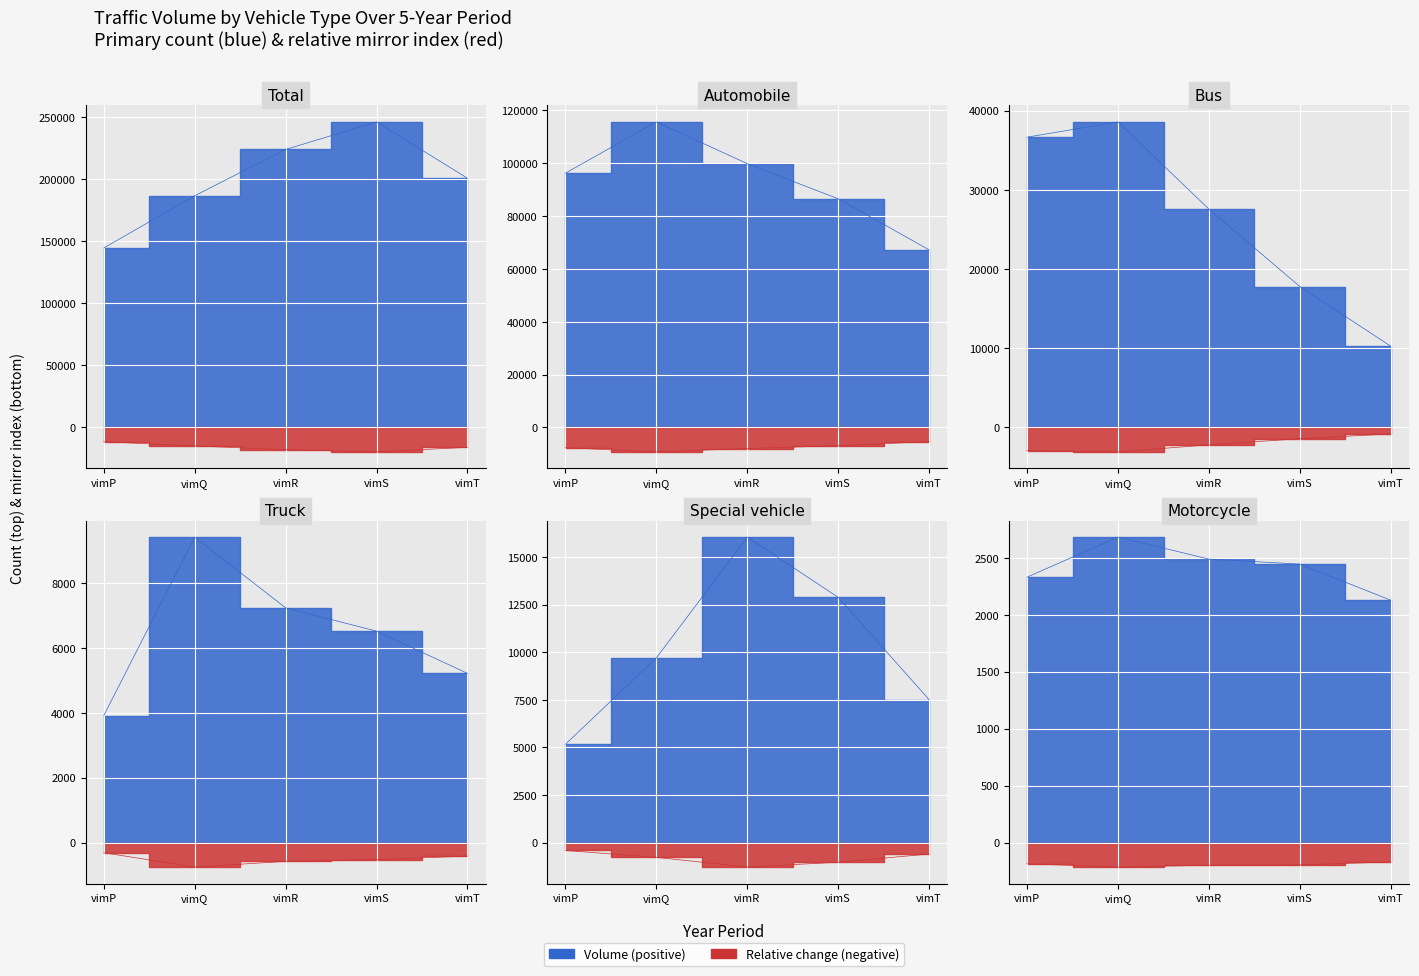

True or false: Automobile and Motorcycle cross at least once.

False